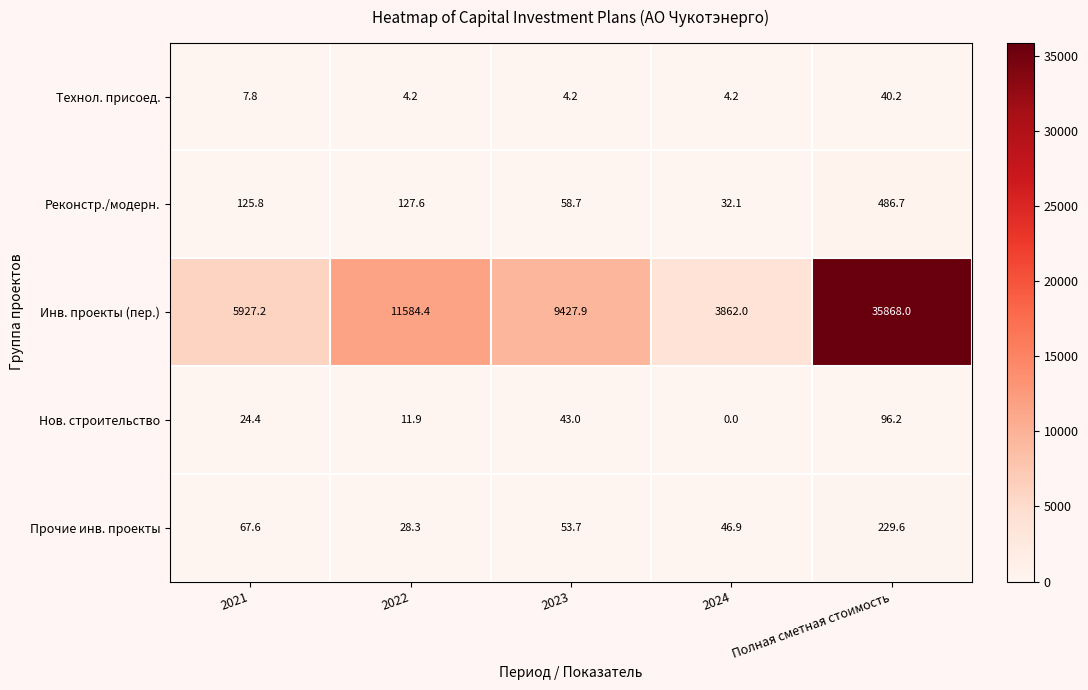

The Нов. строительство series shows 168.8 at Полная сметная стоимость. True or false?

False